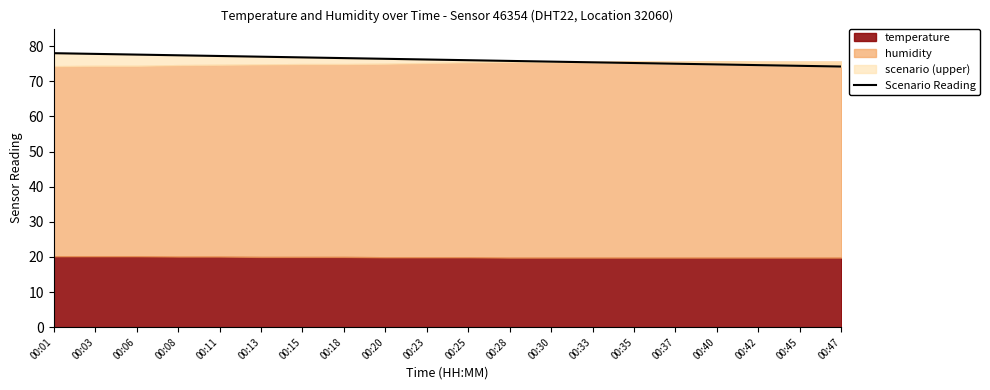

Read the value at 00:47.

74.2